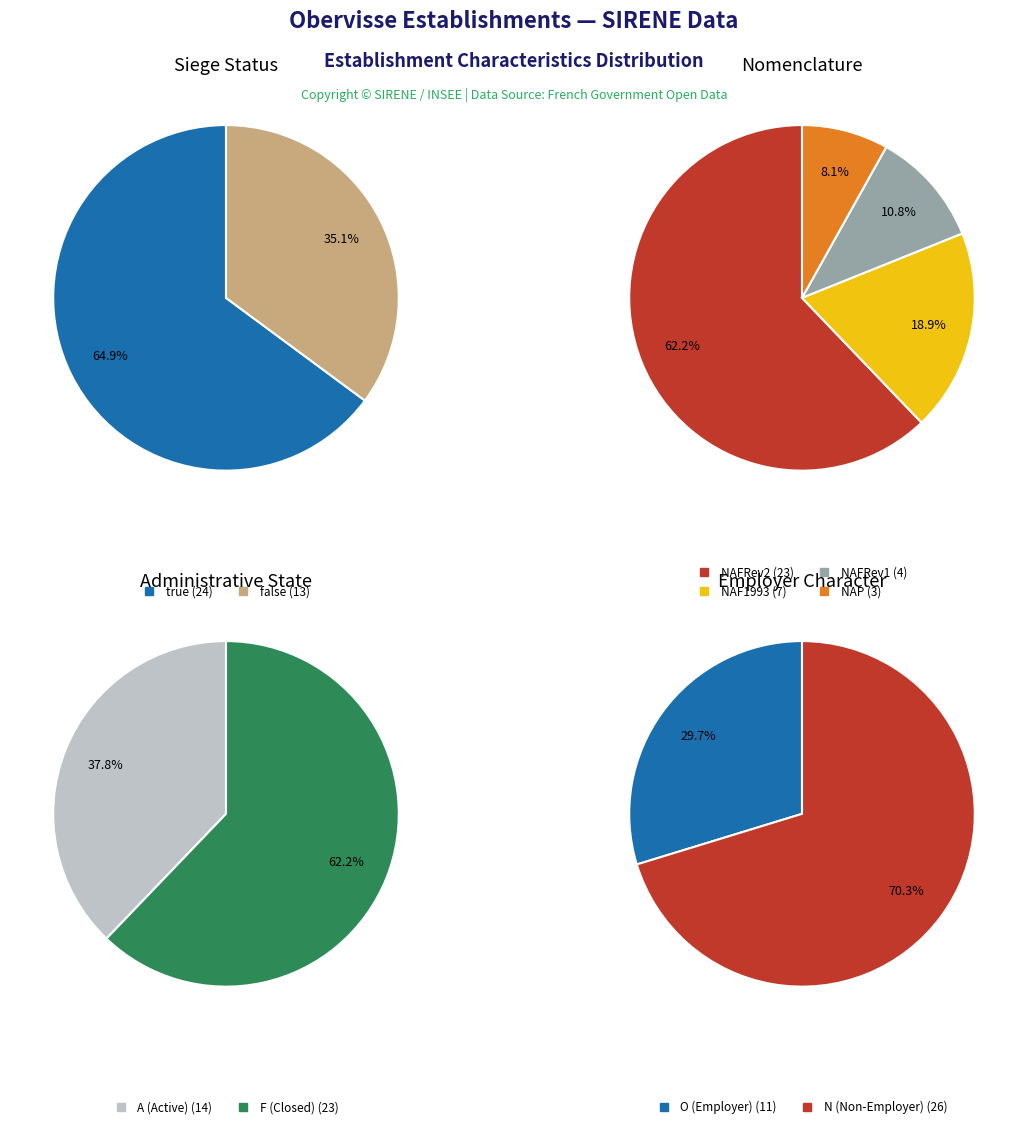

What percentage do true and false together represent?

100.0%